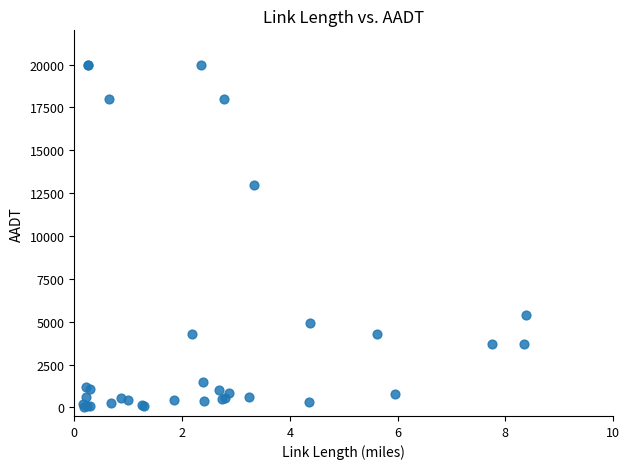

What Y value in the scatter plot is closest to 10024?

13000